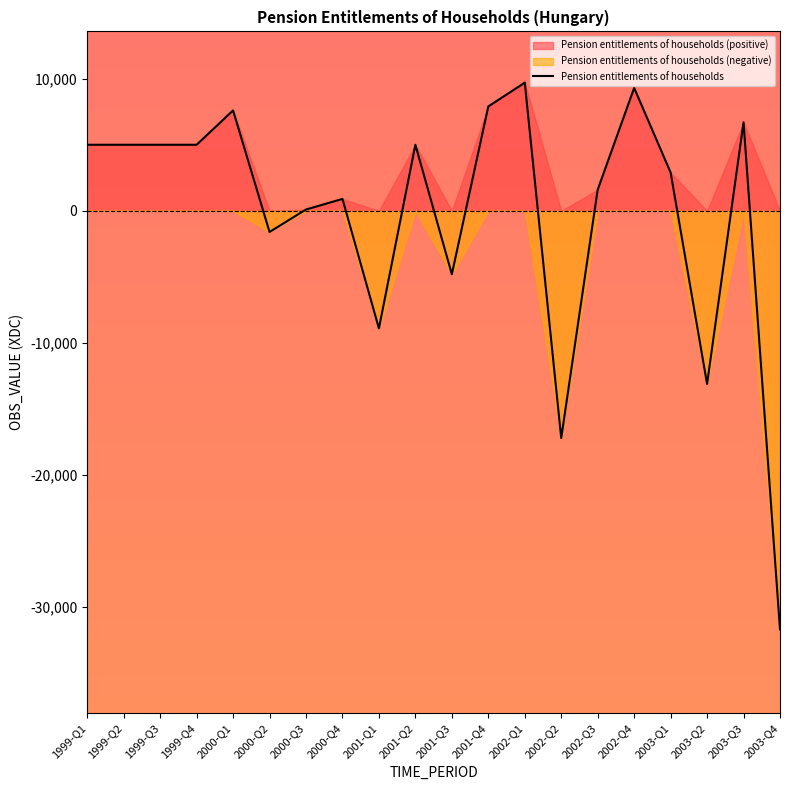

What is the change in value from 1999-Q2 to 2003-Q2?

-18100